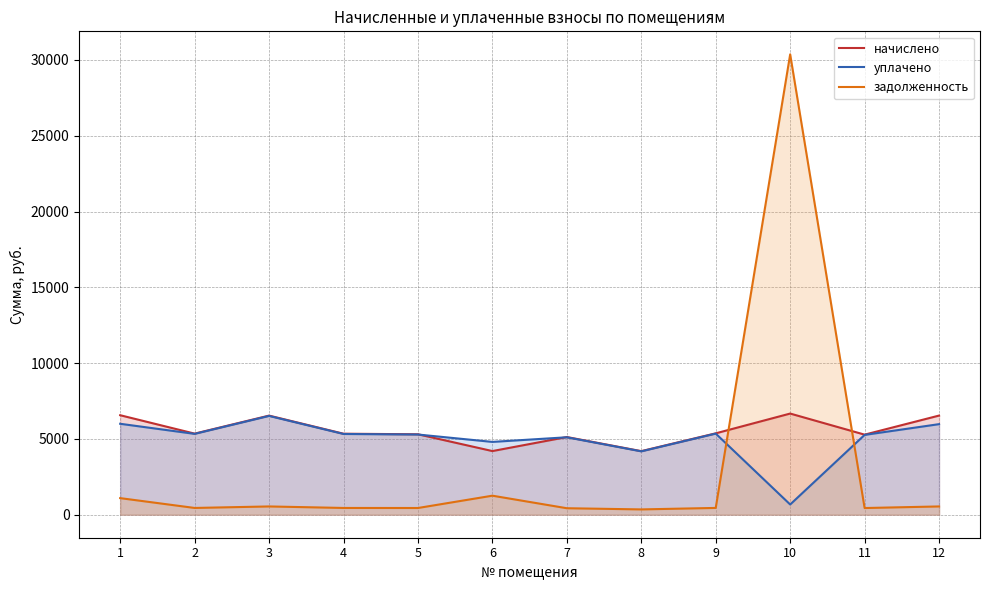

How many interior local peaks does the начислено series have?

3